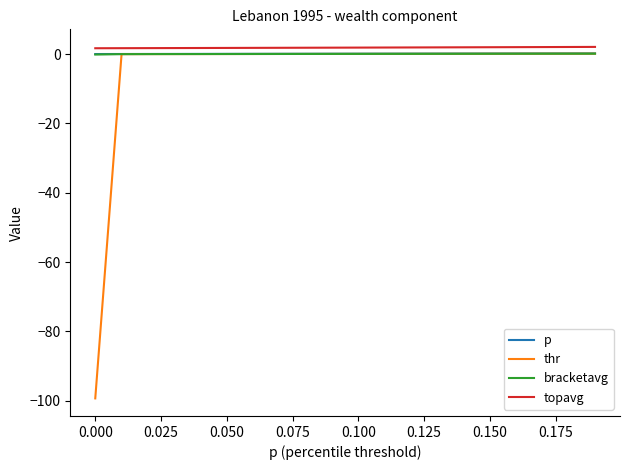

What is the smallest value displayed?

-99.3